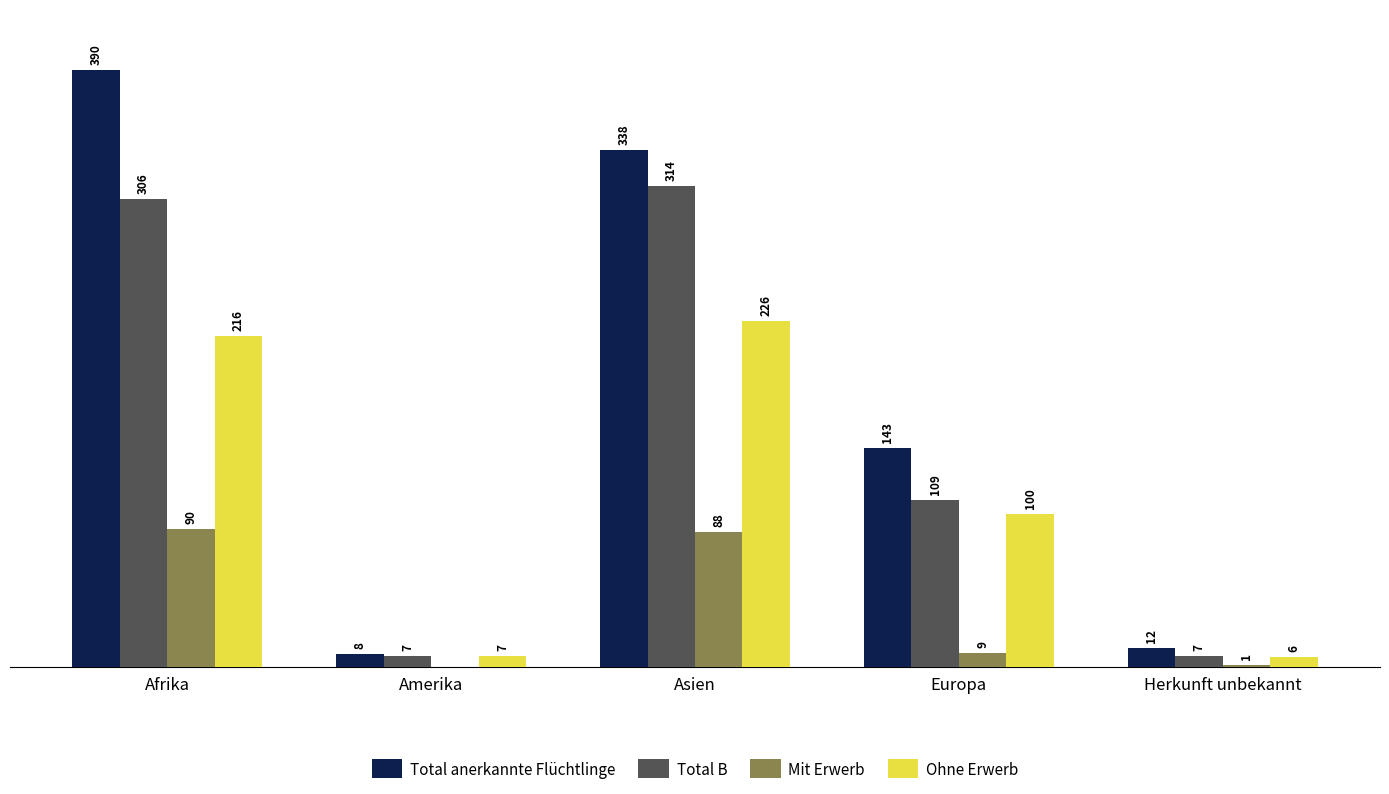

Between Afrika and Amerika, which series saw the biggest shift?

Total anerkannte Flüchtlinge